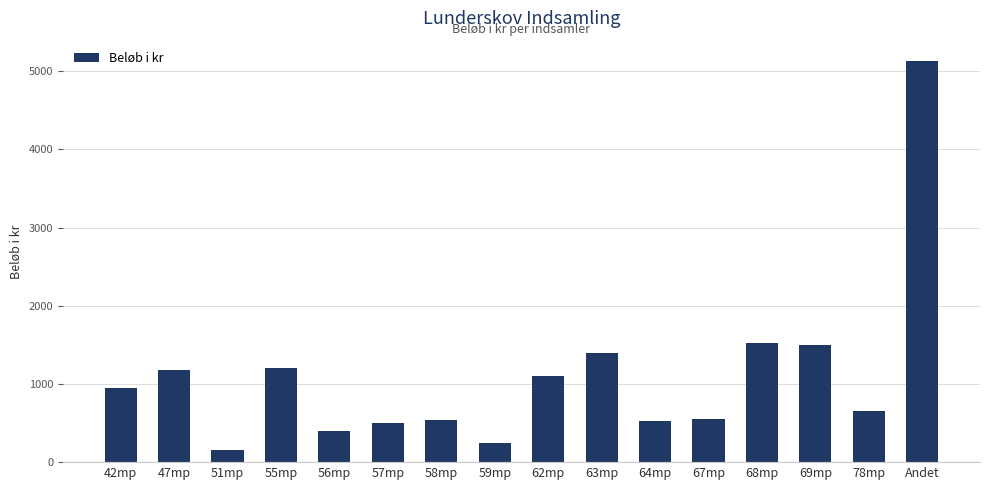

What is the label of the 12th bar from the left?

67mp